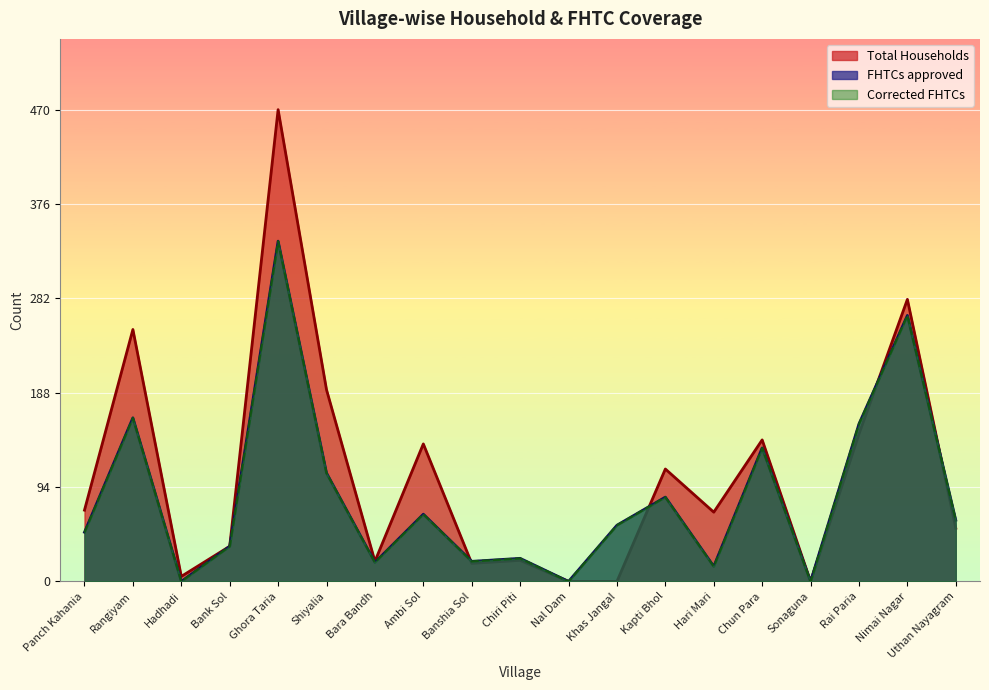

Does the chart display data point markers on the line(s)?

No